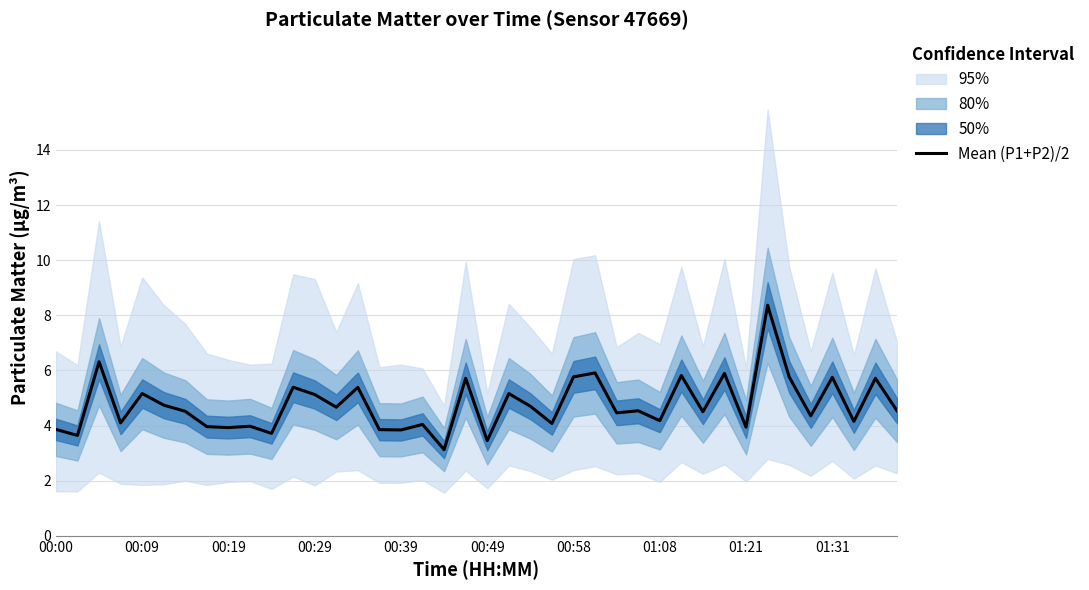

What position from the left is 38?

39